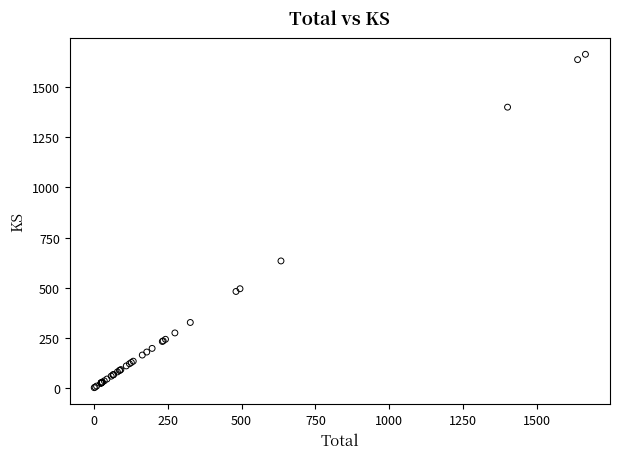

What Y value in the scatter plot is closest to 832?

633.3